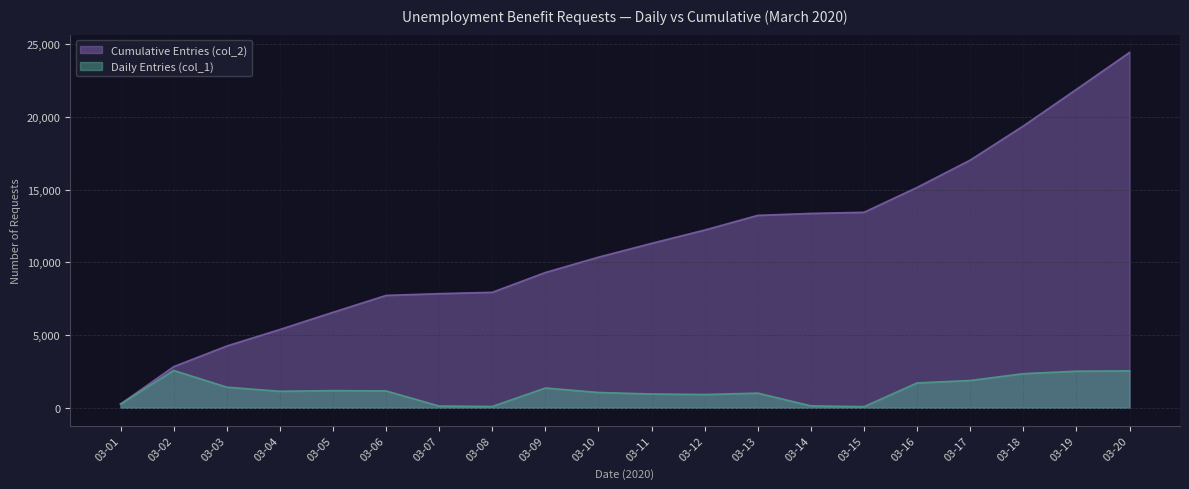

Reading left to right, what are all the values shown in this chart?

Daily Entries (col_1): 257	2572	1421	1136	1183	1161	122	92	1363	1054	951	915	1010	133	78	1713	1878	2348	2519	2540
Cumulative Entries (col_2): 257	2829	4250	5386	6569	7730	7852	7944	9307	10361	11312	12227	13237	13370	13448	15161	17039	19387	21906	24446